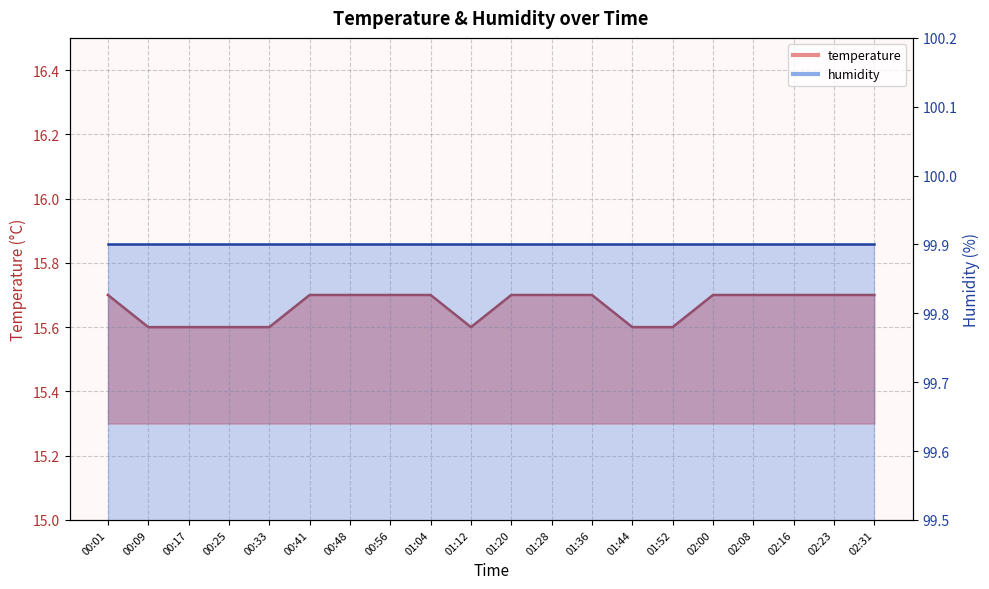

True or false: the data has more than 2 interior local peaks.

False